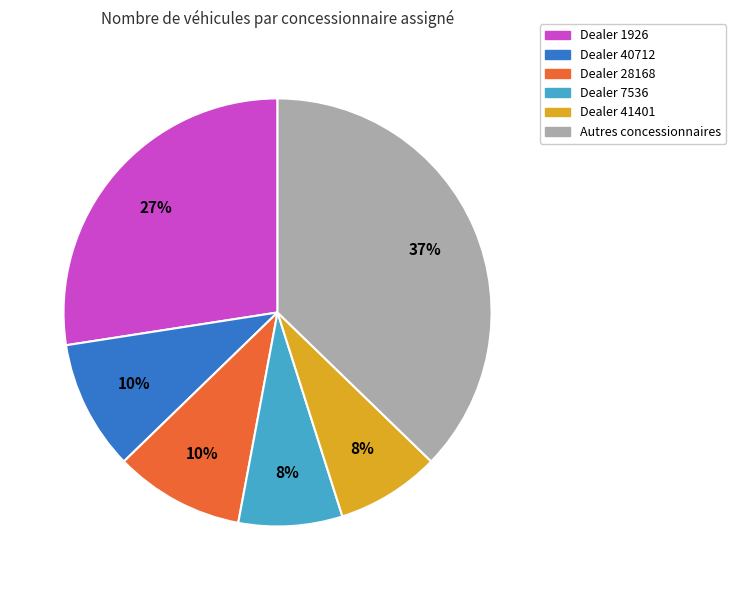

The Dealer 7536 slice represents 1% of the pie. True or false?

False